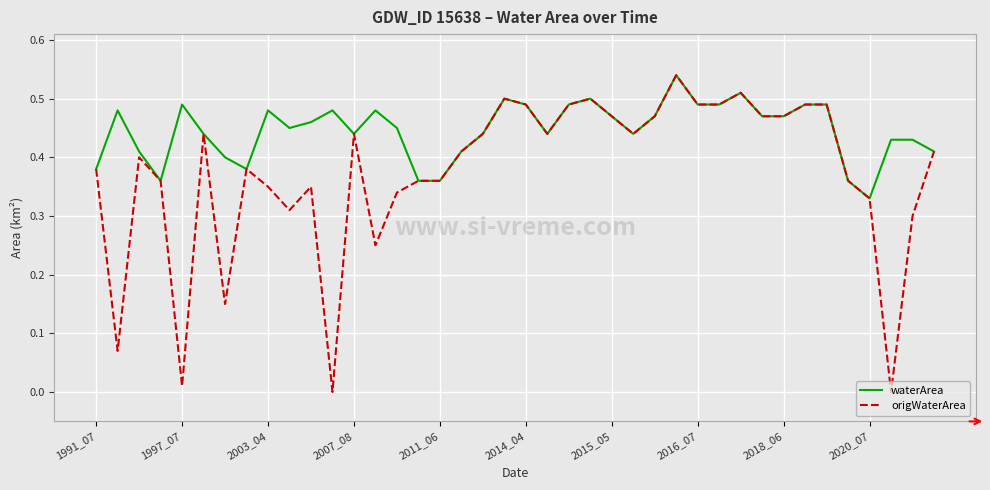

Which series has the widest spread of values?

origWaterArea